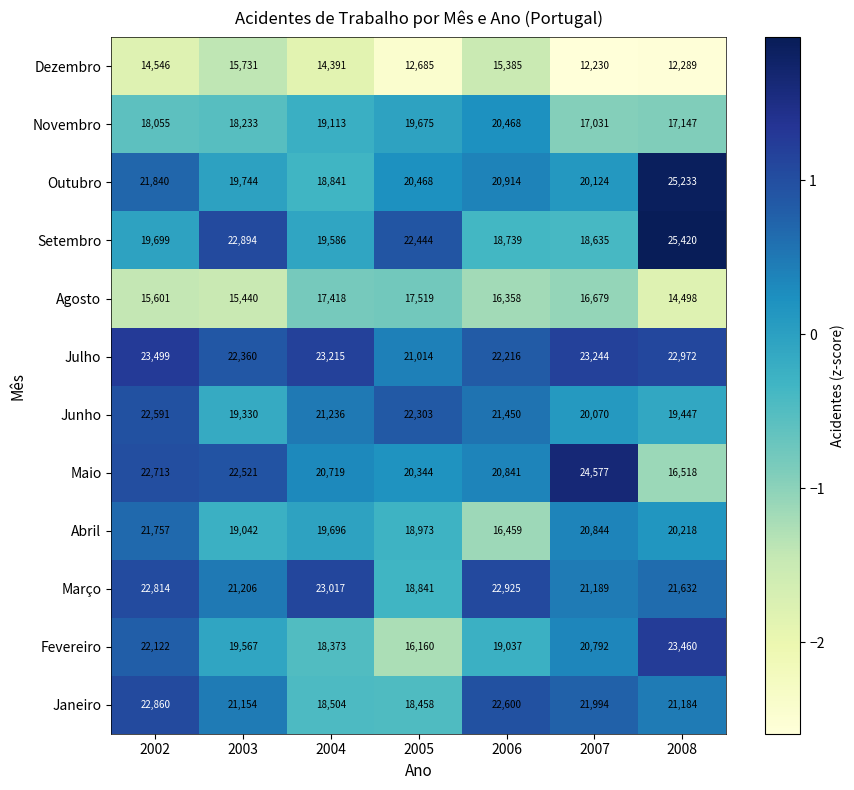

The Maio series shows 29823 at 2005. True or false?

False